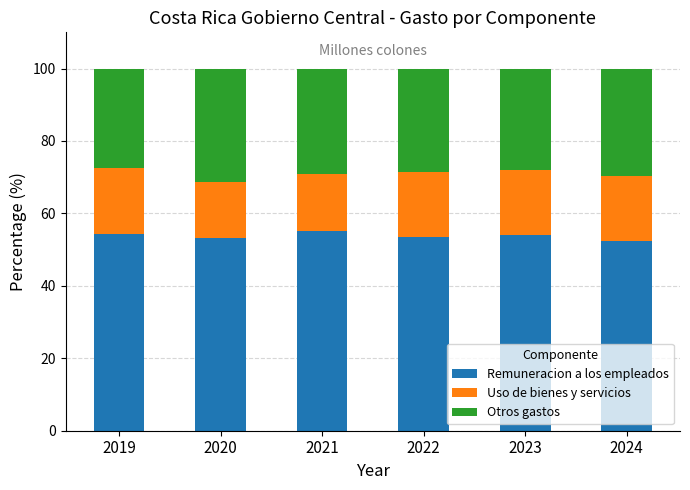

What is the maximum value for Remuneracion a los empleados?

55.1